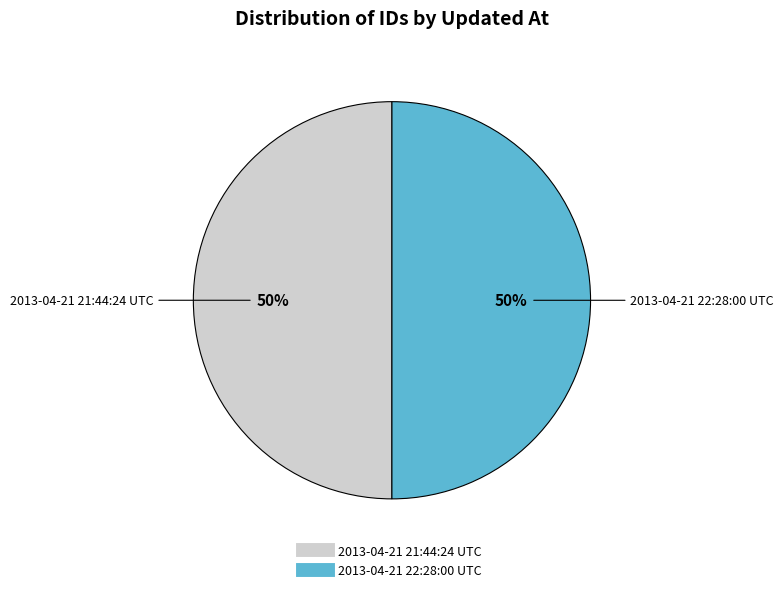

To the nearest percent, what is the combined percentage of 2013-04-21 21:44:24 UTC and 2013-04-21 22:28:00 UTC?

100%